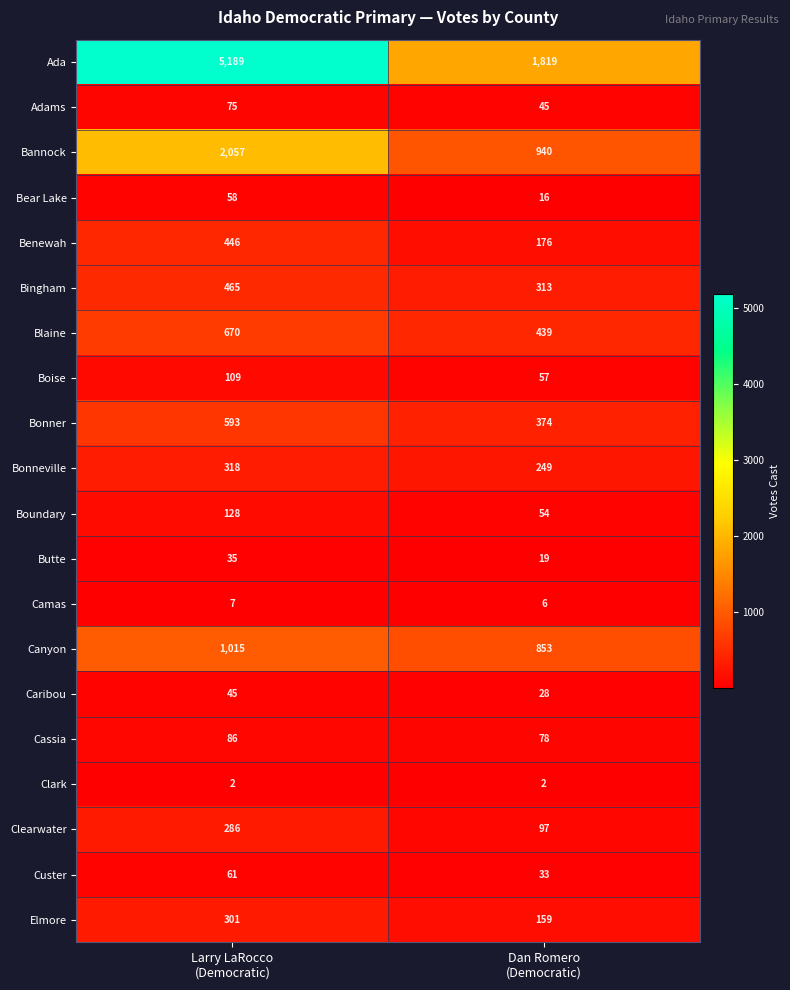

List the series in order of their peak value, lowest first.

Clark, Camas, Butte, Caribou, Bear Lake, Custer, Adams, Cassia, Boise, Boundary, Clearwater, Elmore, Bonneville, Benewah, Bingham, Bonner, Blaine, Canyon, Bannock, Ada